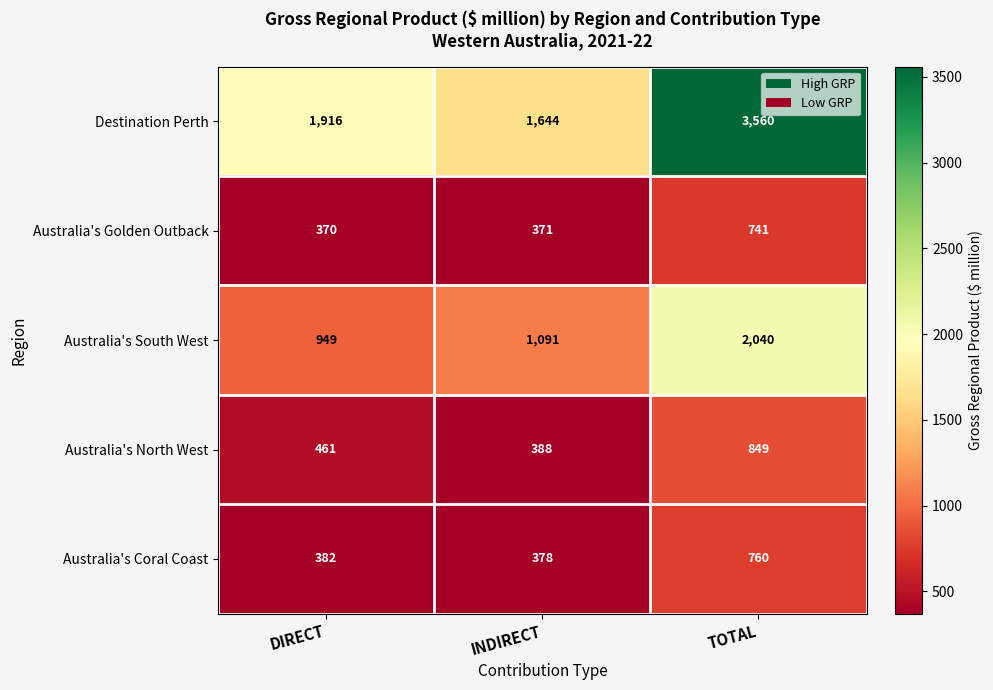

What is the spread (max minus min) of values at INDIRECT?

1273